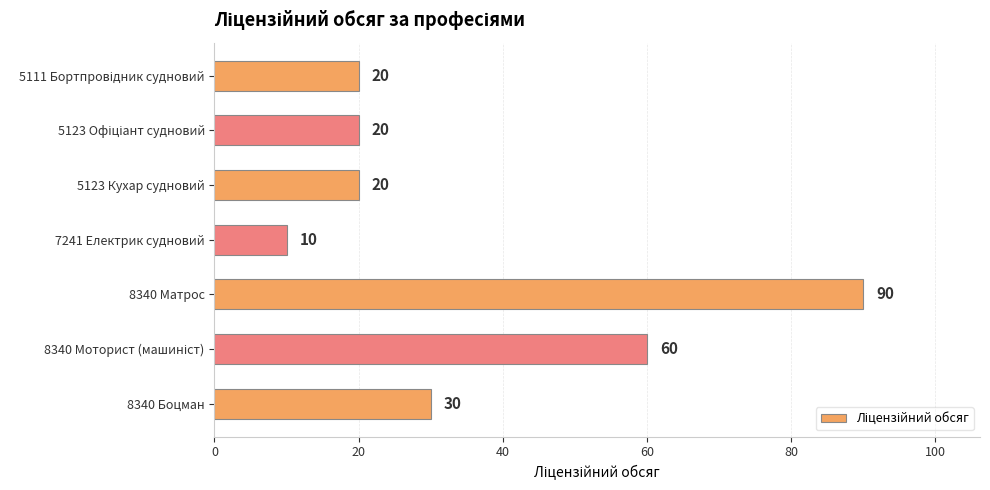

Reading bottom to top, what are all the values shown in this chart?

30	60	90	10	20	20	20